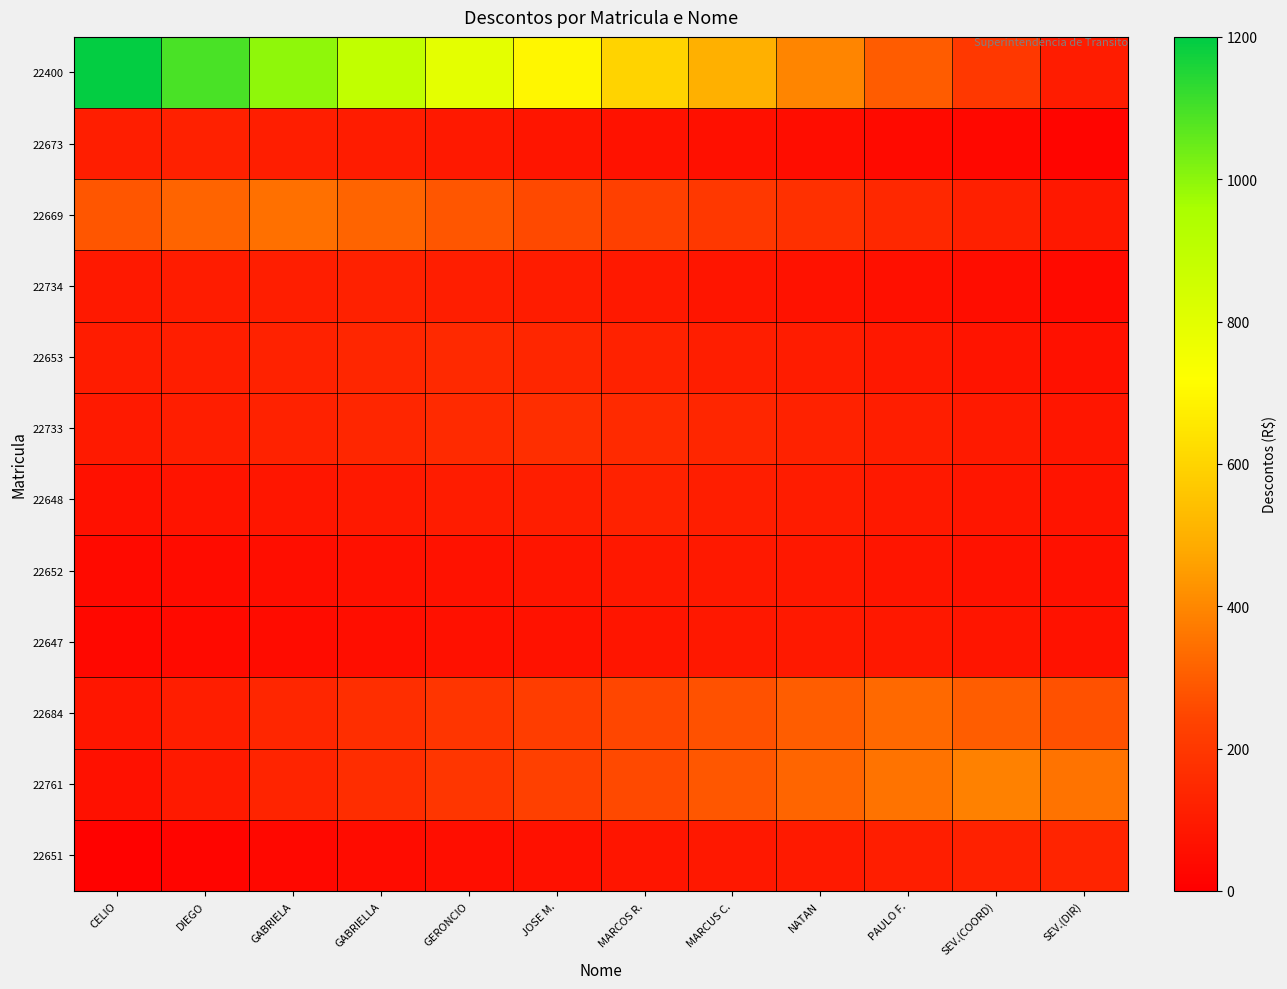

What is the minimum value shown in the chart?

10.9